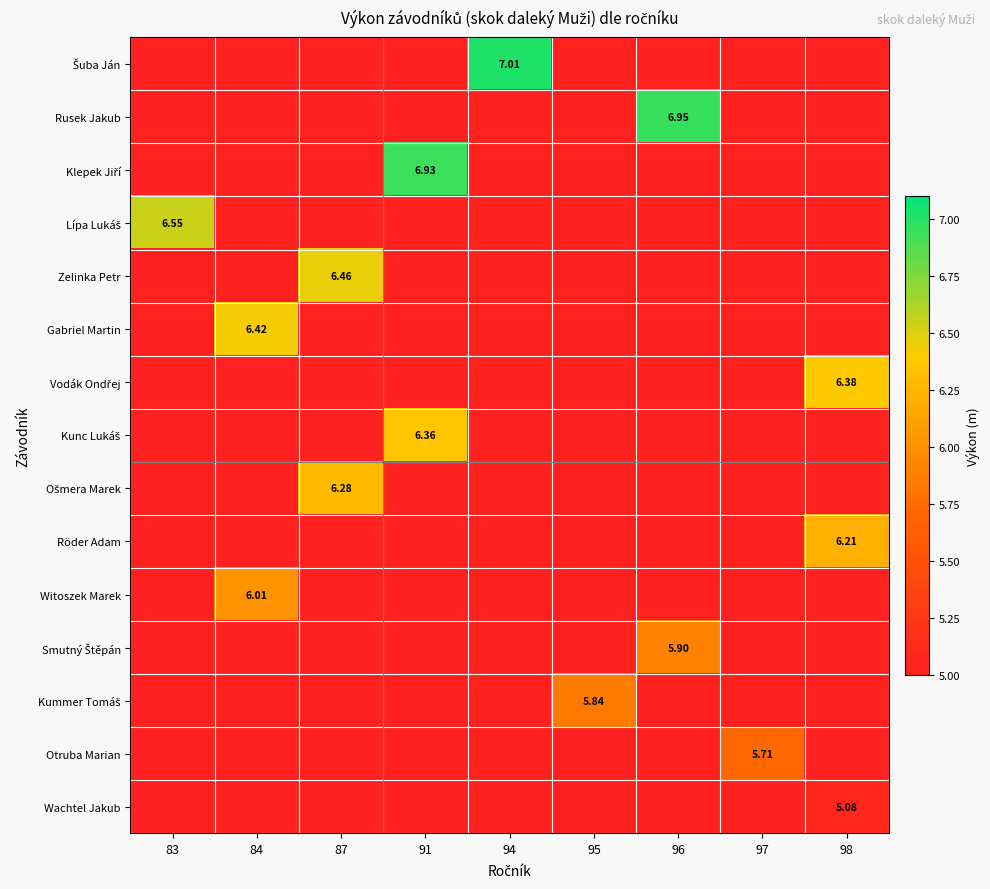

True or false: Šuba Ján has a value of 0.0 at 91.

True